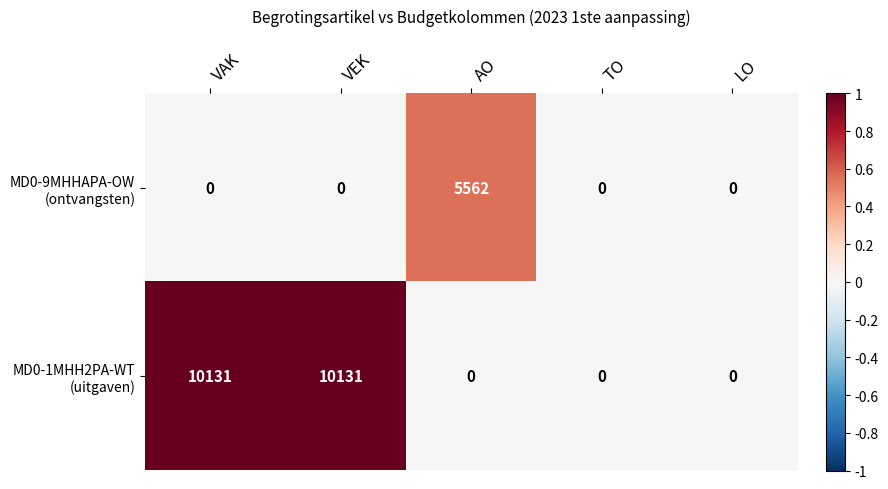

At how many categories does at least one series exceed 2305?

3